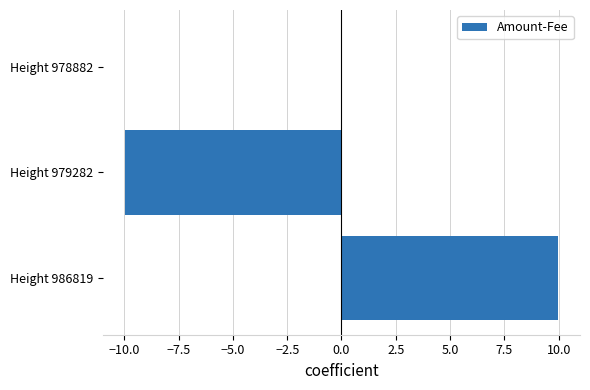

Is it true that the value at Height 978882 is 8.2?

False